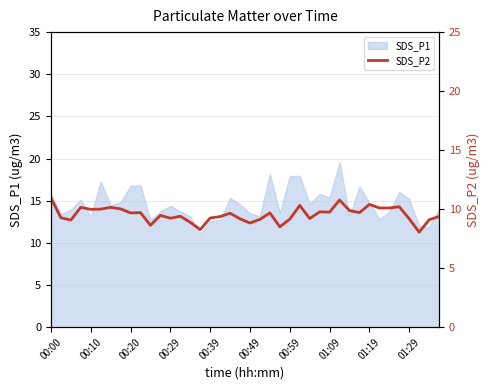

What is the minimum value for SDS_P1?

11.1